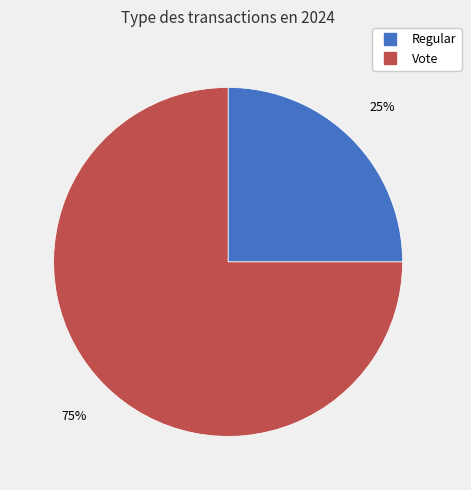

Is it true that Vote is 87% of the pie?

False